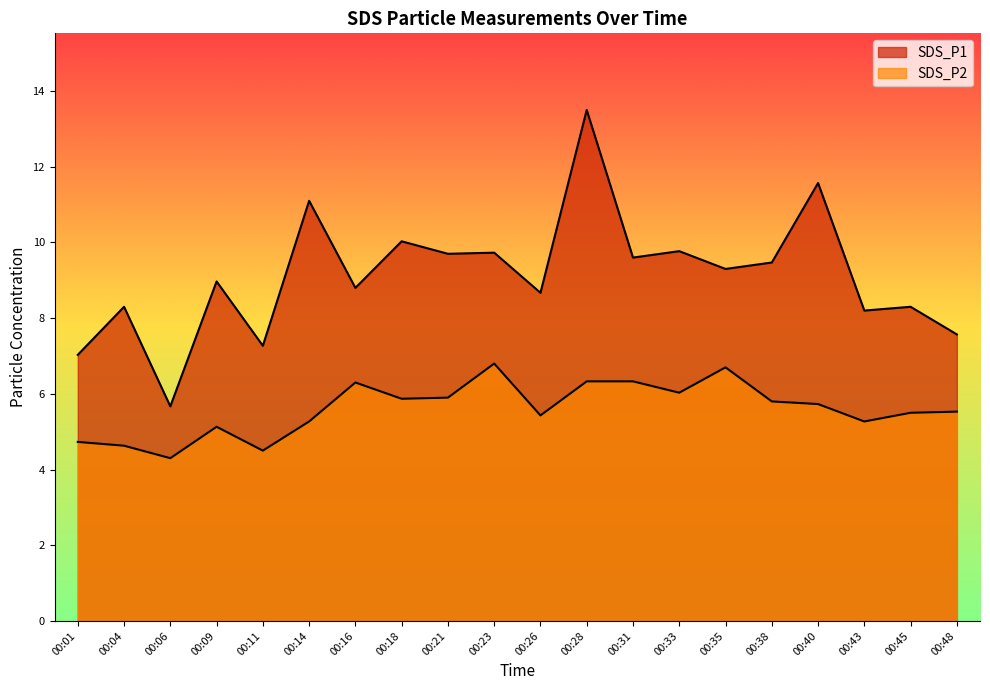

What is the value of the SDS_P2 point at the 5th from the left?

4.5